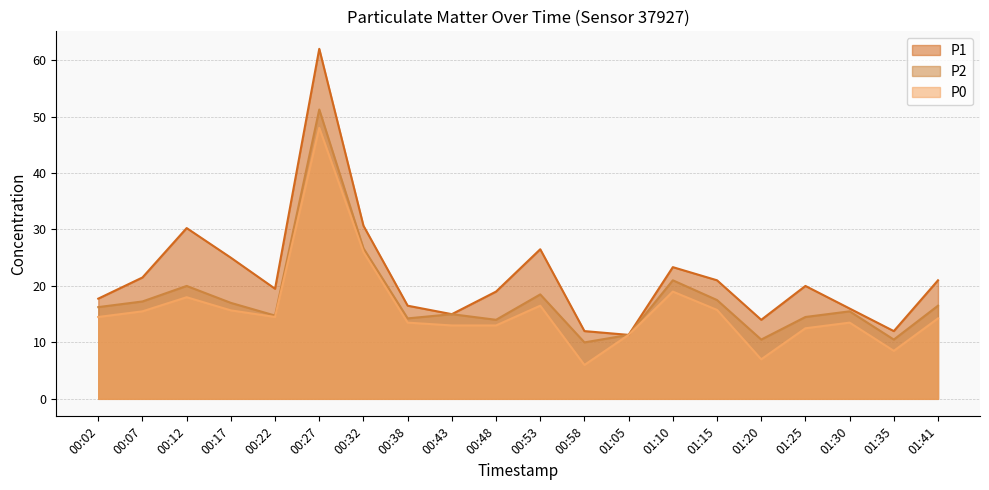

Rank the categories by P1 value from lowest to highest.

01:05, 00:58, 01:35, 01:20, 00:43, 01:30, 00:38, 00:02, 00:48, 00:22, 01:25, 01:15, 01:41, 00:07, 01:10, 00:17, 00:53, 00:12, 00:32, 00:27